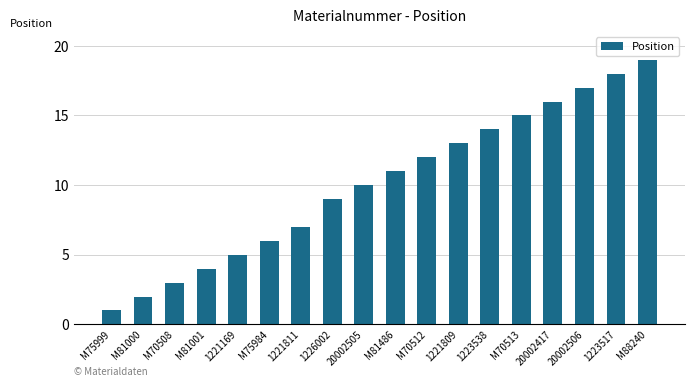

How many categories are shown in the chart?

18